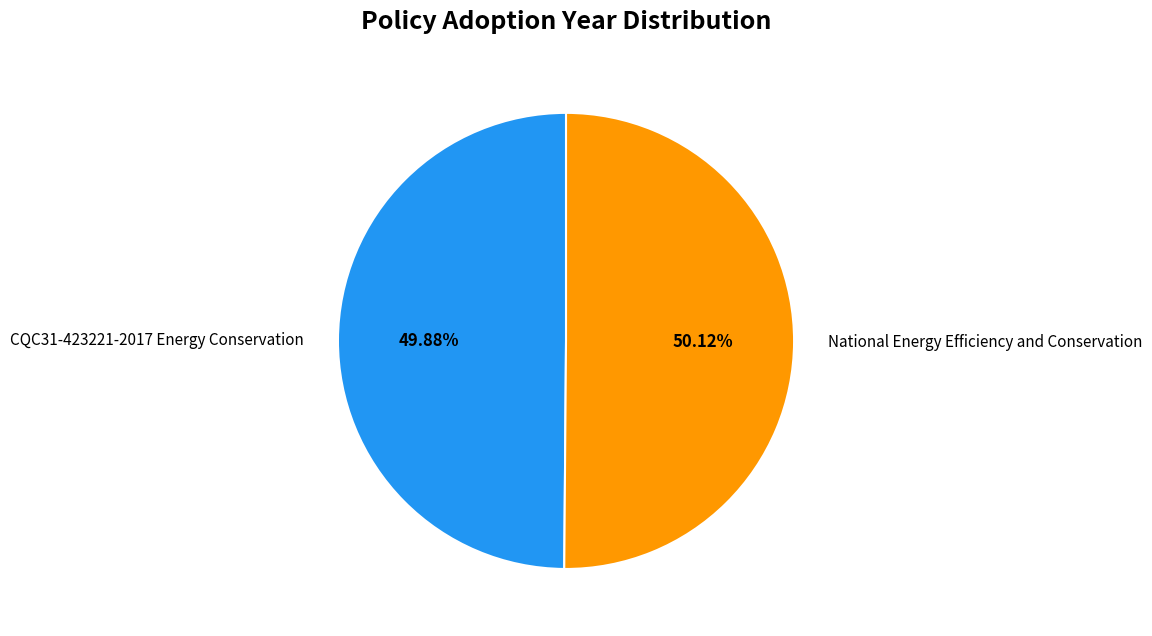

Is there any slice that represents more than half of the pie?

Yes